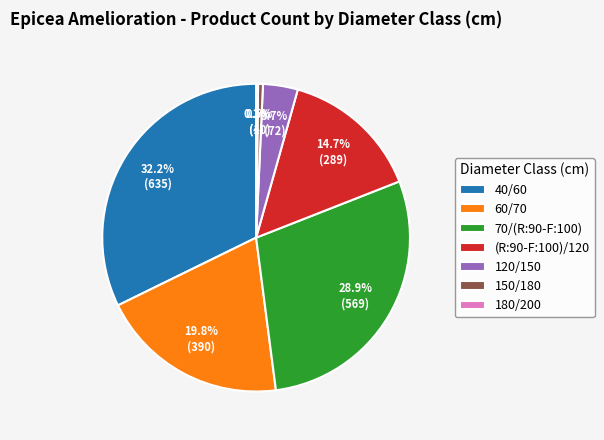

Which has a higher value, 40/60 or 70/(R:90-F:100)?

40/60